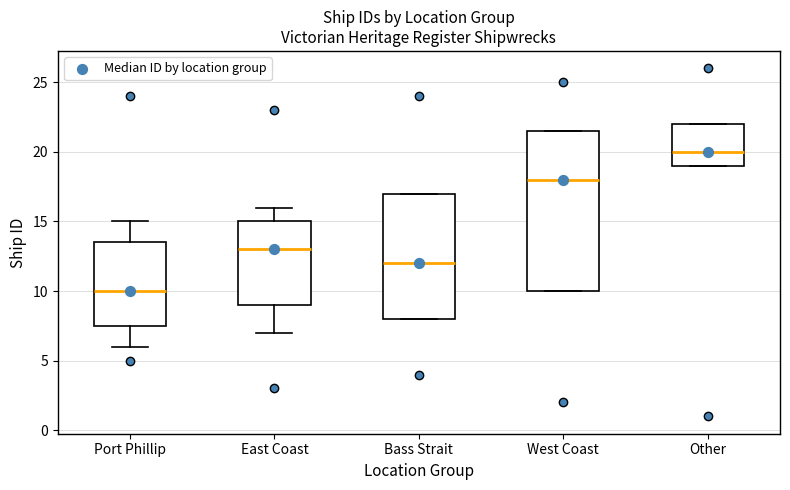

Reading left to right, transcribe this box plot: for each box, give where its median line is, the range the box spans, and where its two whiskers end, as read against the y-axis. The values are not printed on the chart, so give them approximately, as read against the axis.

Port Phillip: median 10.0, box 7.5 to 13.5, whiskers 6.0 to 15.0
East Coast: median 13.0, box 9.0 to 15.0, whiskers 7.0 to 16.0
Bass Strait: median 12.0, box 8.0 to 17.0, whiskers 8.0 to 17.0
West Coast: median 18.0, box 10.0 to 21.5, whiskers 10.0 to 21.5
Other: median 20.0, box 19.0 to 22.0, whiskers 19.0 to 22.0